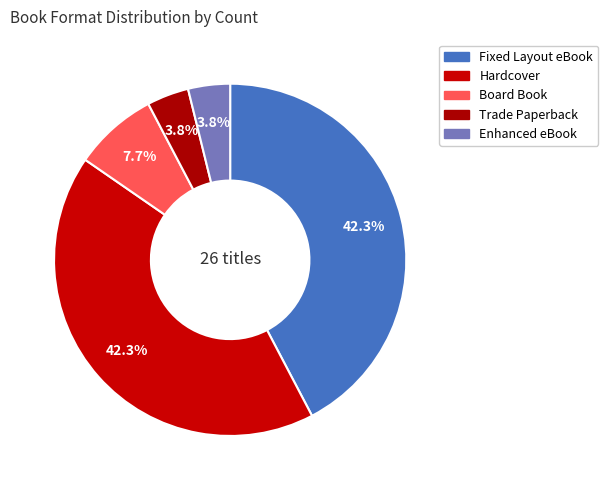

True or false: Enhanced eBook accounts for 4% of the total.

True